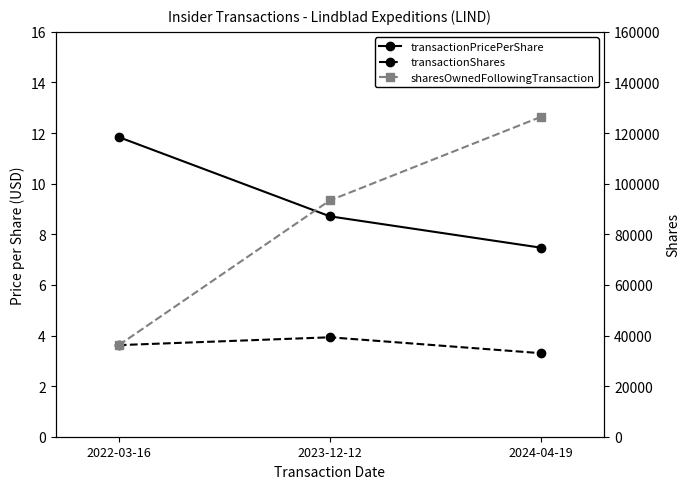

Rank the series by their average value, from lowest to highest.

transactionPricePerShare, transactionShares, sharesOwnedFollowingTransaction